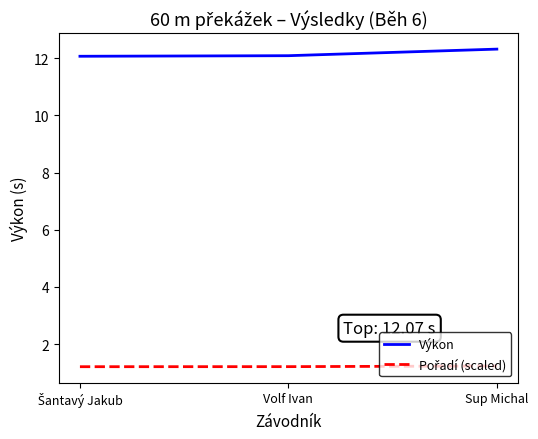

What is the sum of all Výkon values?

36.5